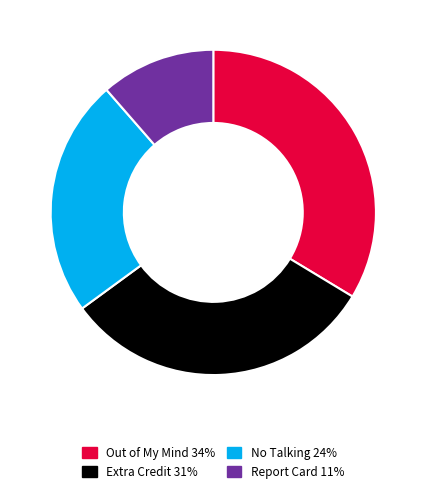

Combined, do Out of My Mind and Extra Credit account for over 50%?

Yes